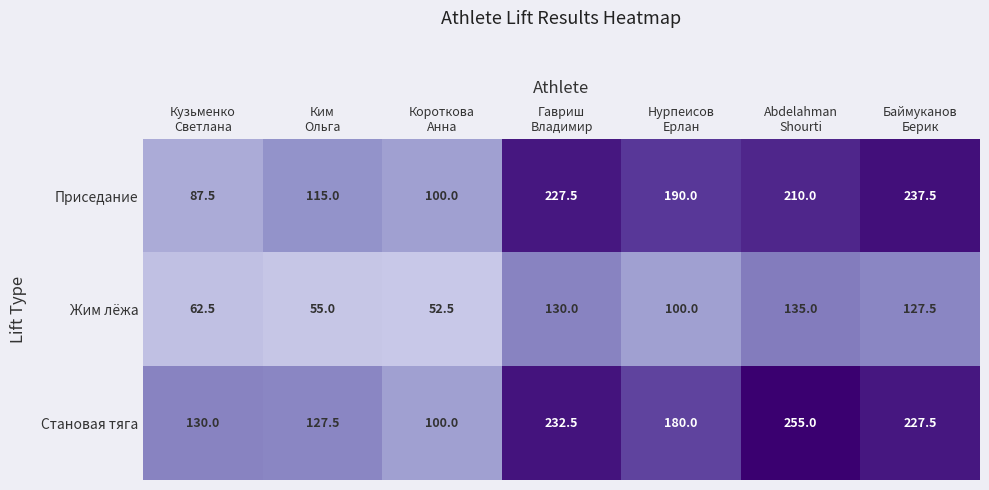

What is the difference between the maximum and minimum values in the Жим лёжа series?

82.5